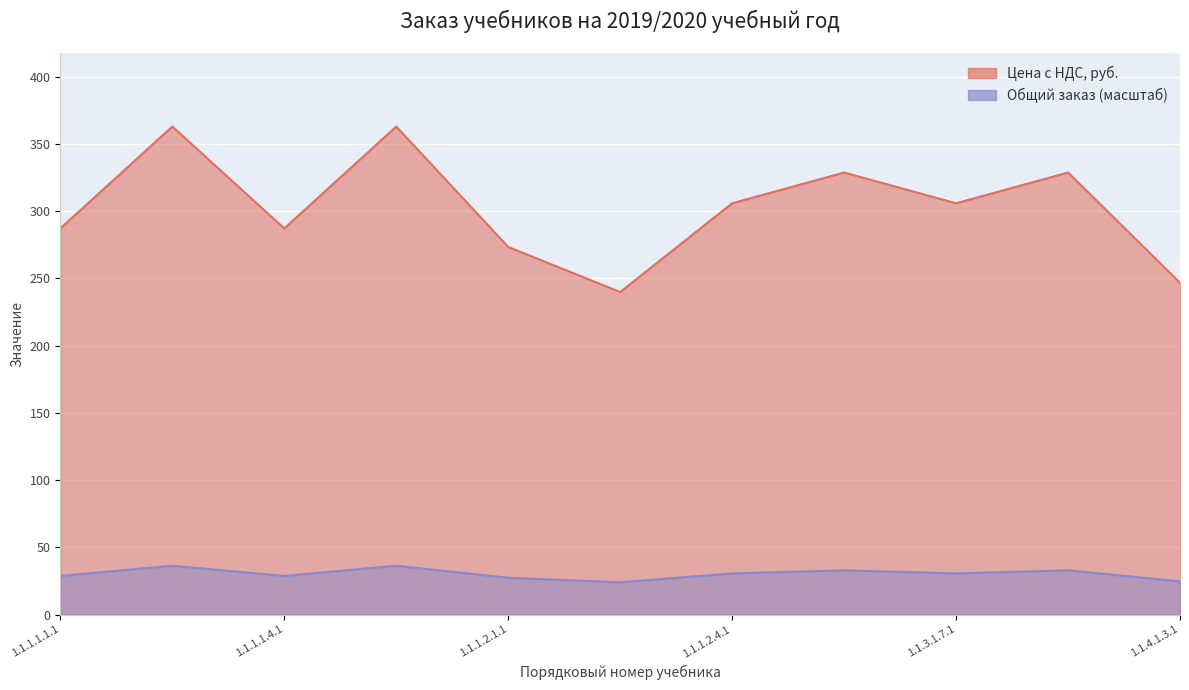

Is it true that Цена с НДС, руб. equals 328.8 at 1.1.3.1.5.1?

True